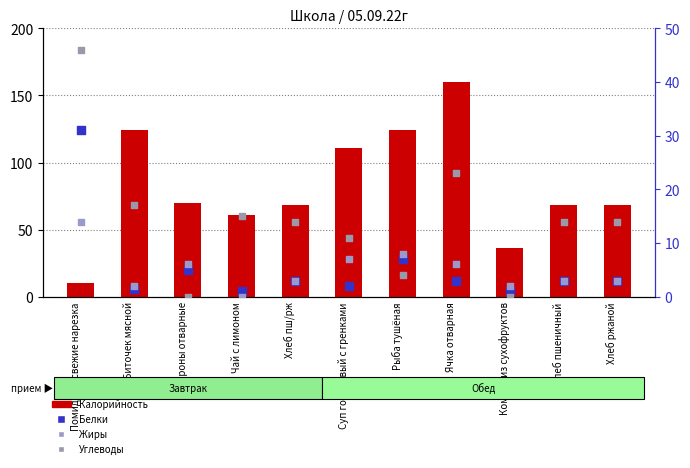

Which series reaches the minimum Y coordinate?

Жиры